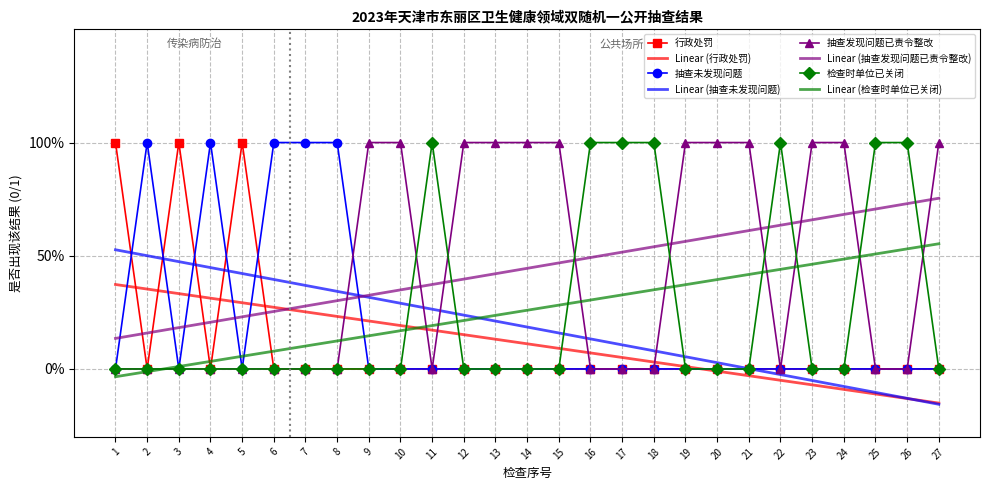

True or false: 行政处罚 has a value of -1 at 2.

False